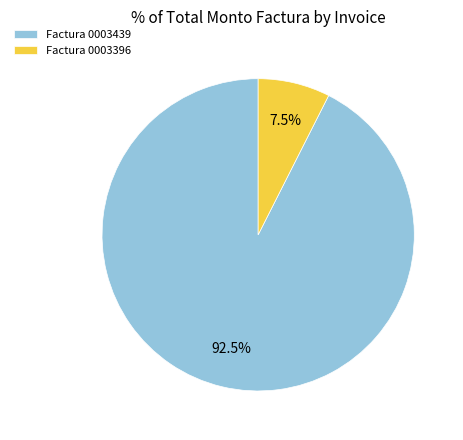

Which category has the smallest portion of the pie?

Factura 0003396